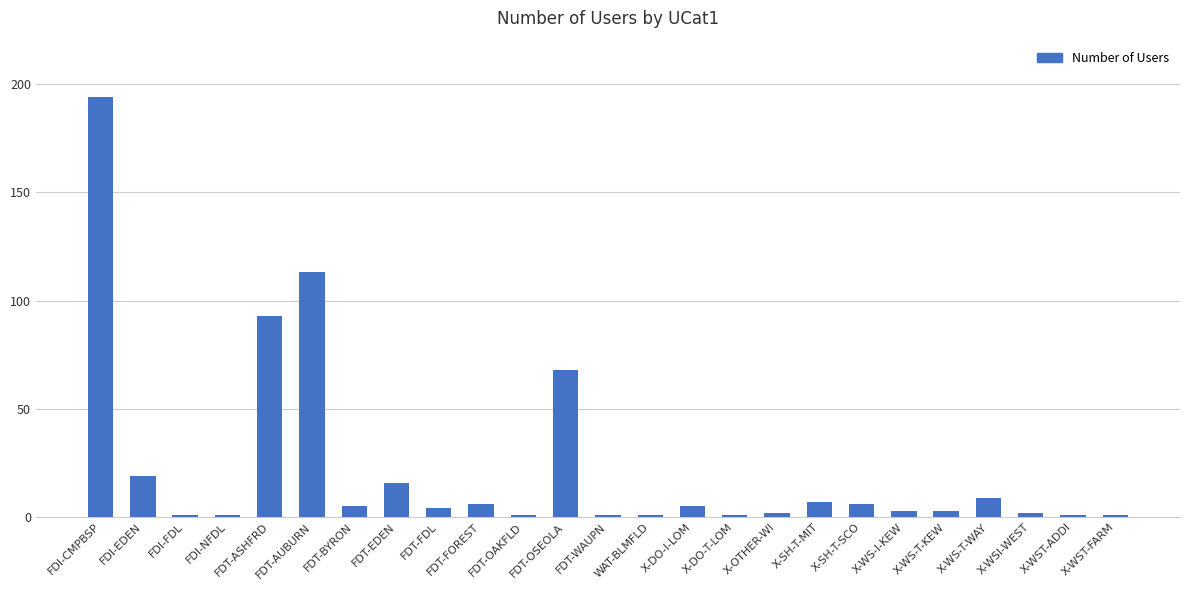

Reading left to right, extract all data points from this chart.

194	19	1	1	93	113	5	16	4	6	1	68	1	1	5	1	2	7	6	3	3	9	2	1	1